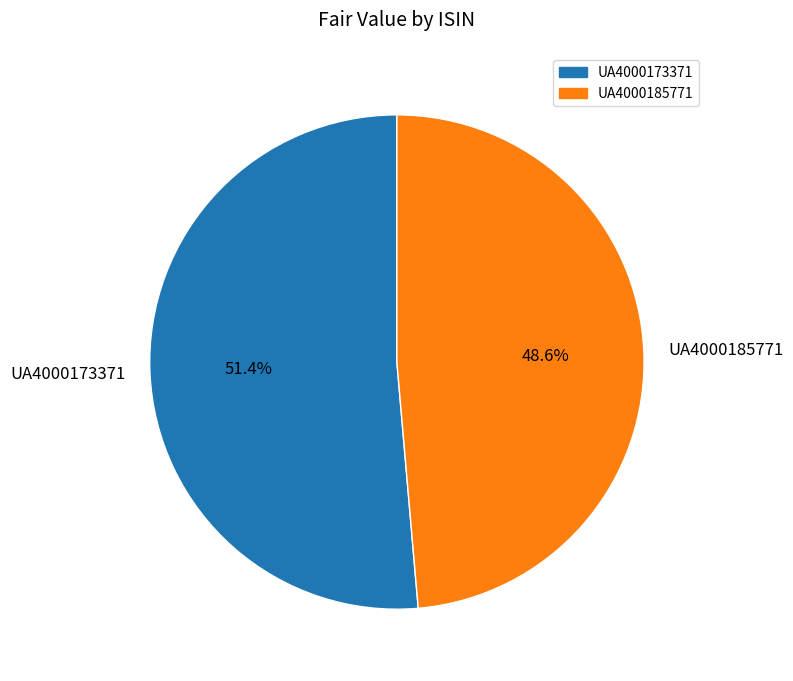

Combined, what portion of the pie is UA4000185771 and UA4000173371?

100.0%